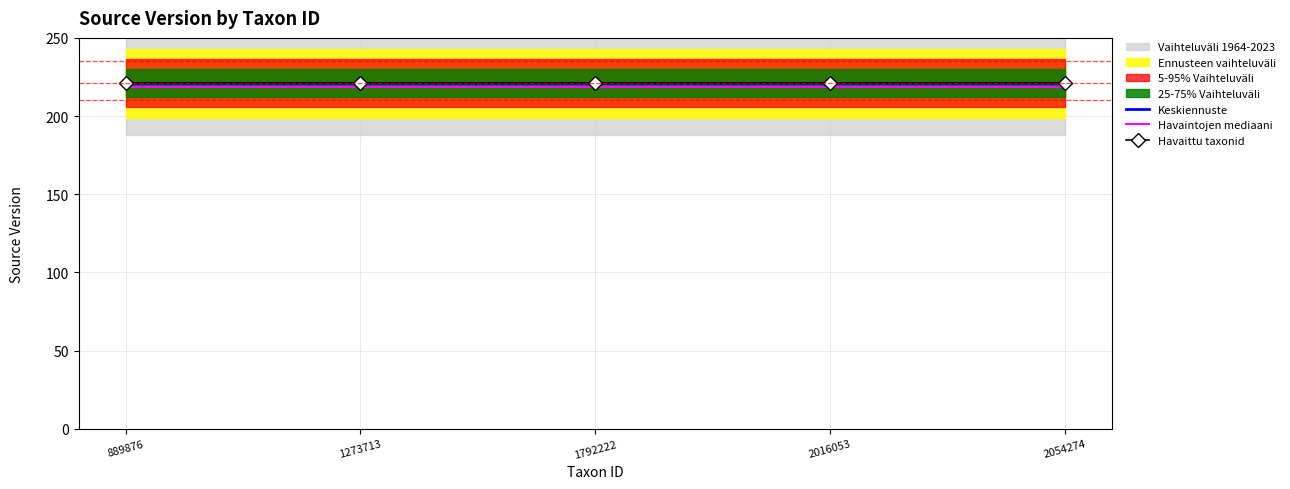

True or false: Havaittu taxonid has more than 1 points higher than both neighbors.

False